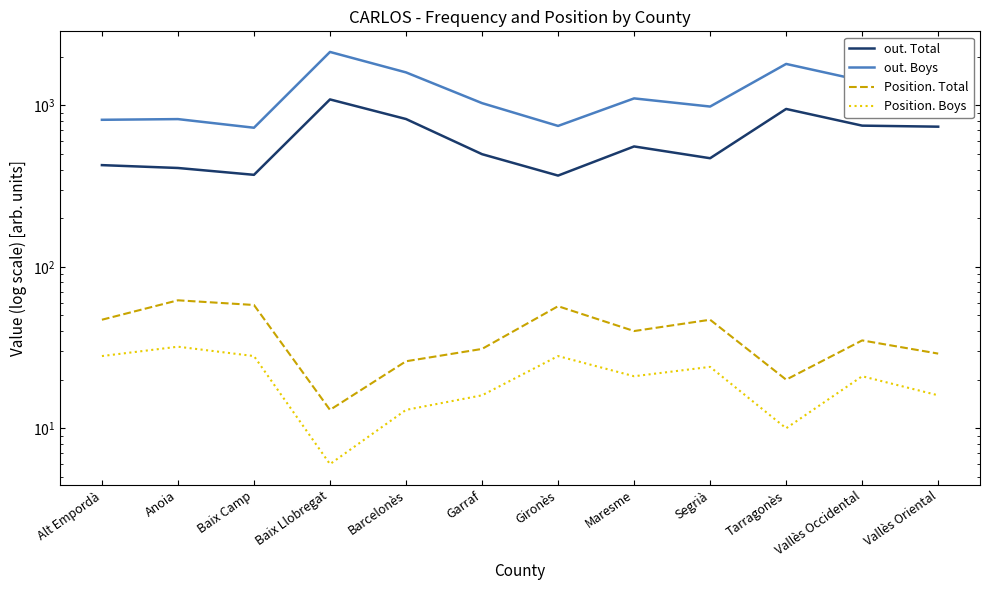

True or false: out. Boys and Position. Total intersect in this chart.

False